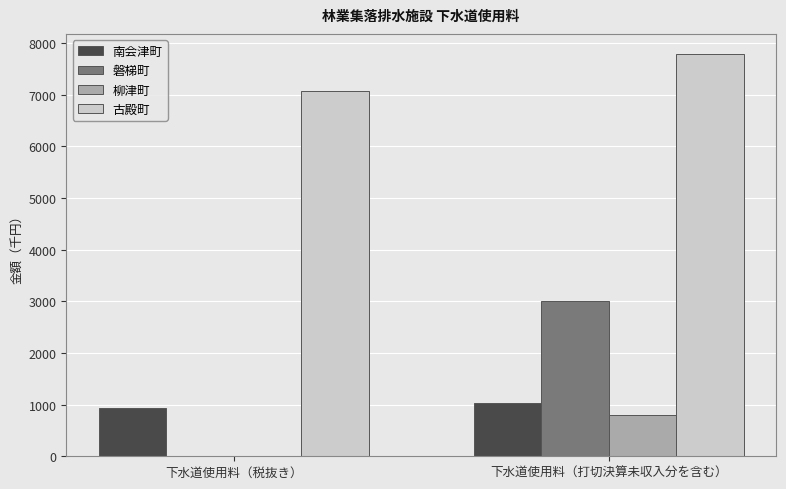

Count the number of categories in the chart.

2